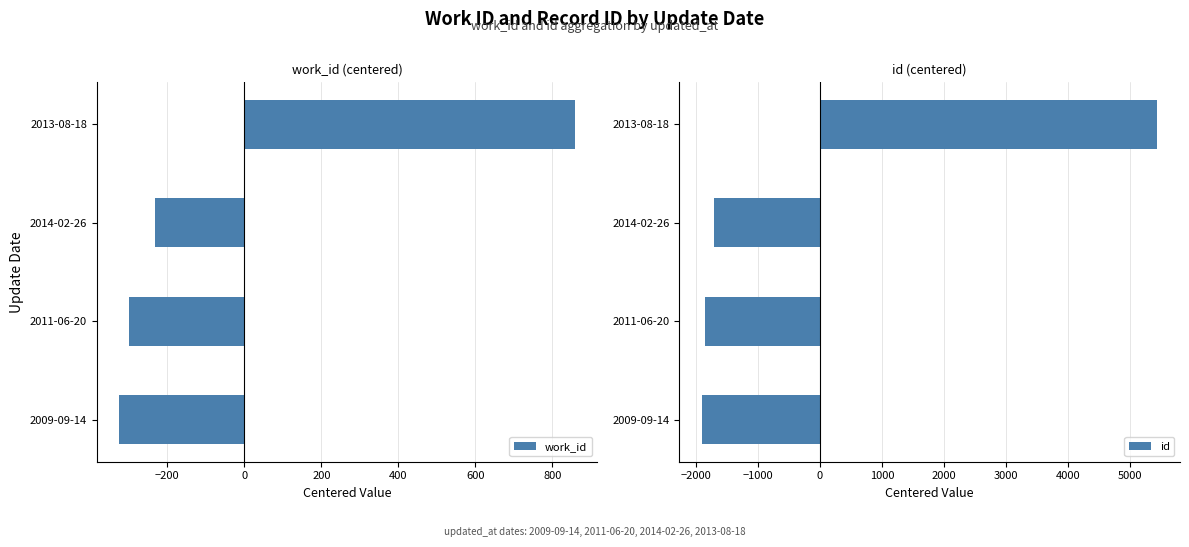

How many data points does each series have?

4